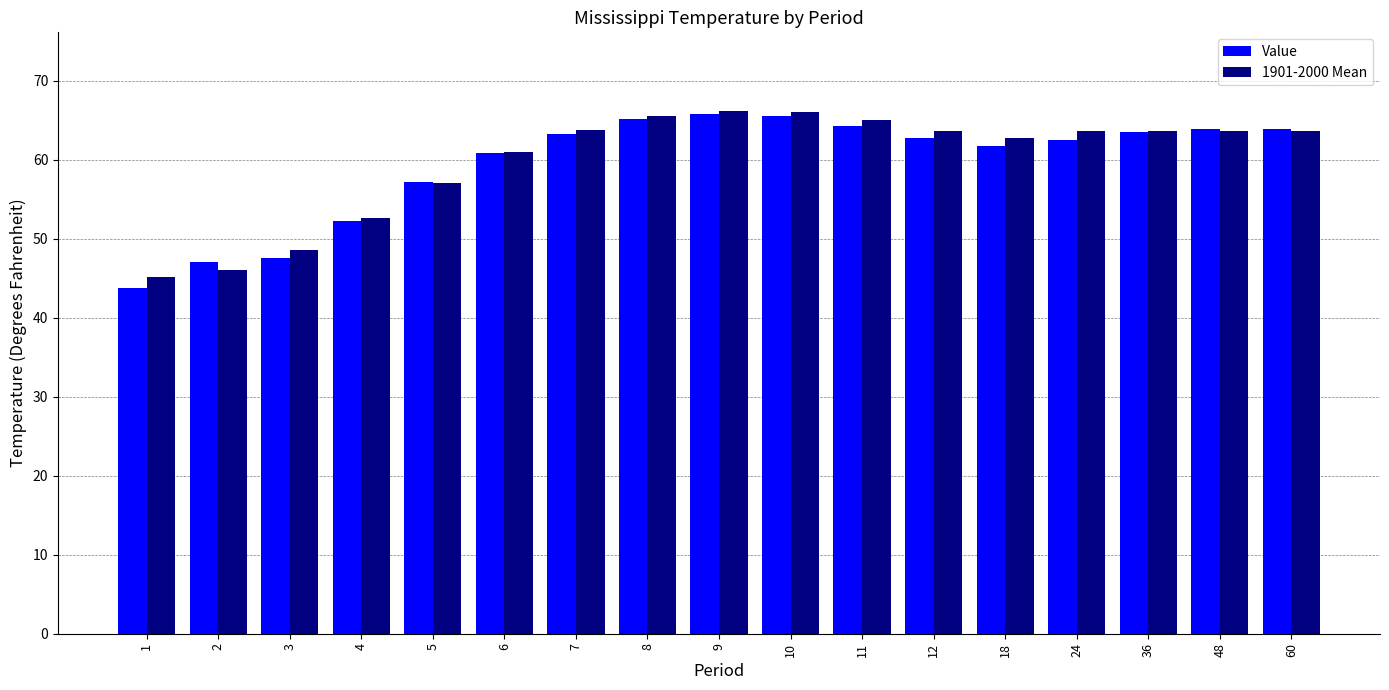

Count the number of data series in this chart.

2